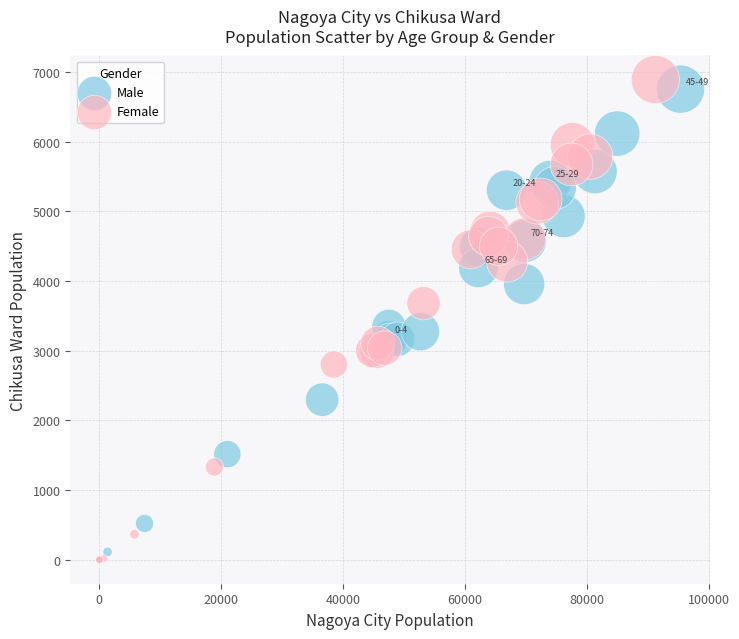

What are all the series names shown in the legend?

Male, Female